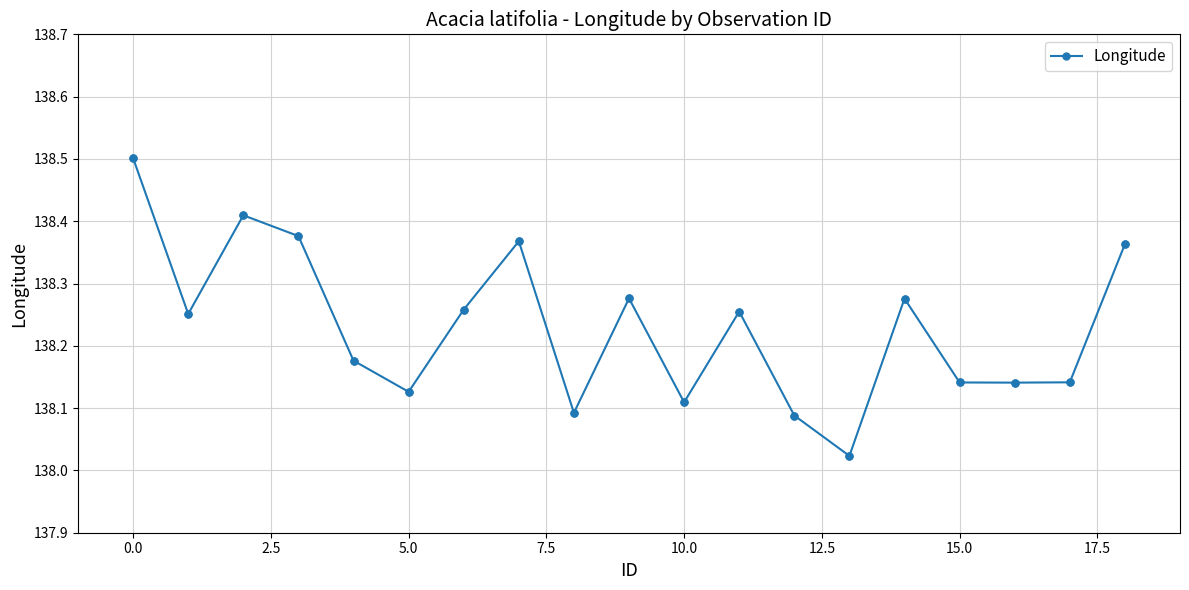

What is the maximum value shown in the chart?

138.5